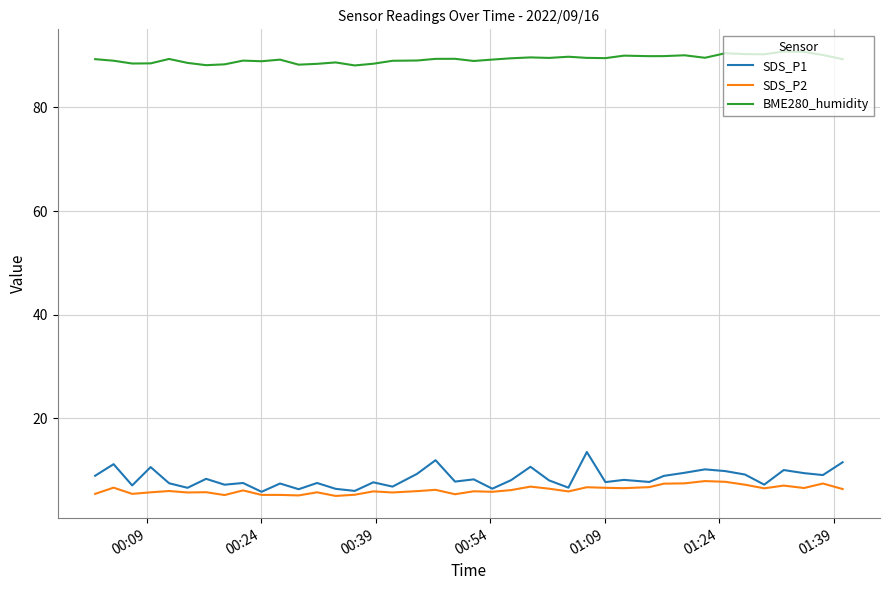

What is the minimum value shown in the chart?

5.0